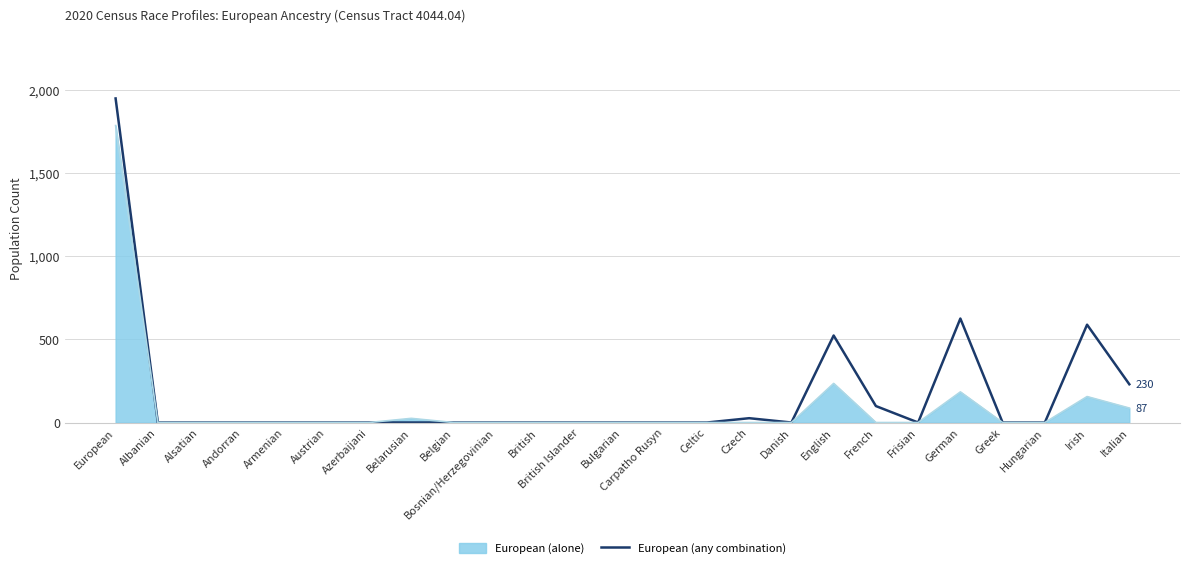

At which category is the sum across all series the highest?

European